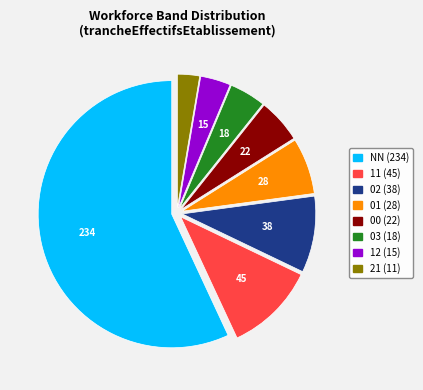

Rank the categories by value from highest to lowest.

NN, 11, 02, 01, 00, 03, 12, 21